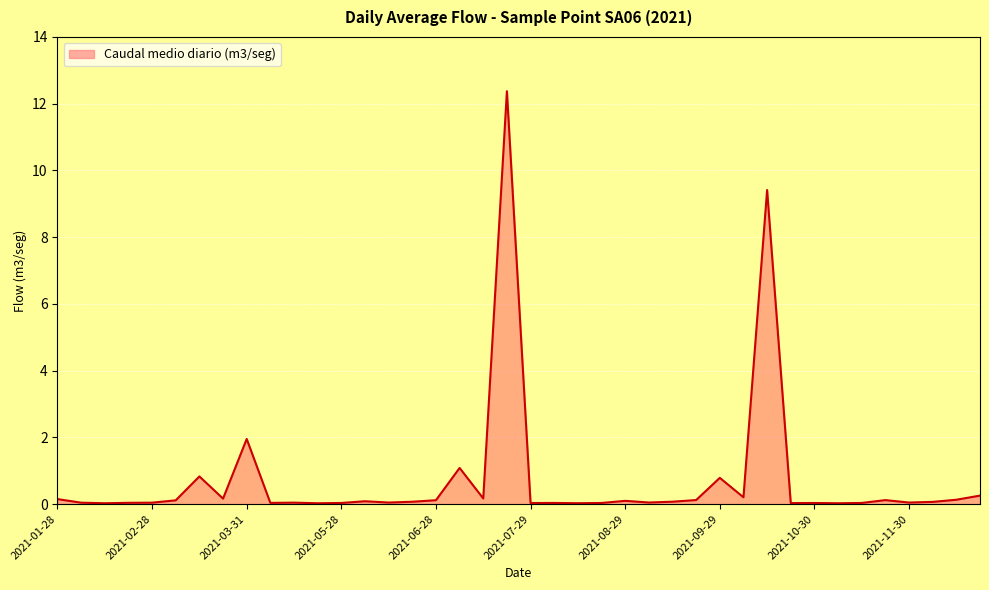

What is the difference between the maximum and minimum values?

12.3